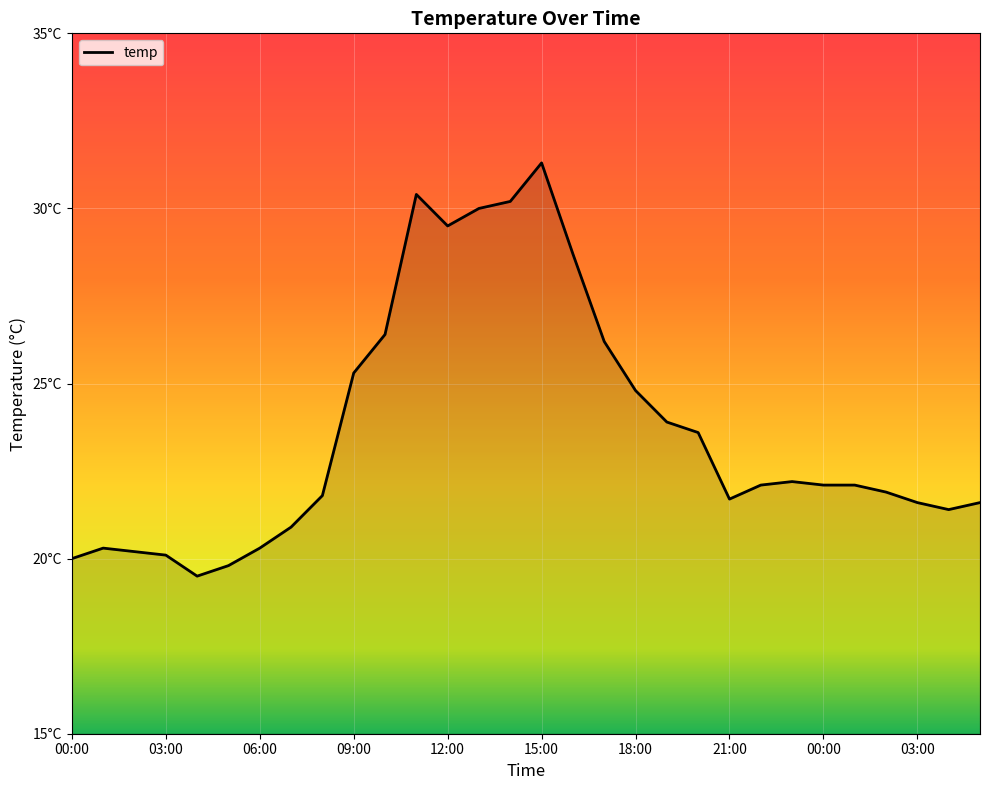

What is the value of the 19th point from the left?

24.8